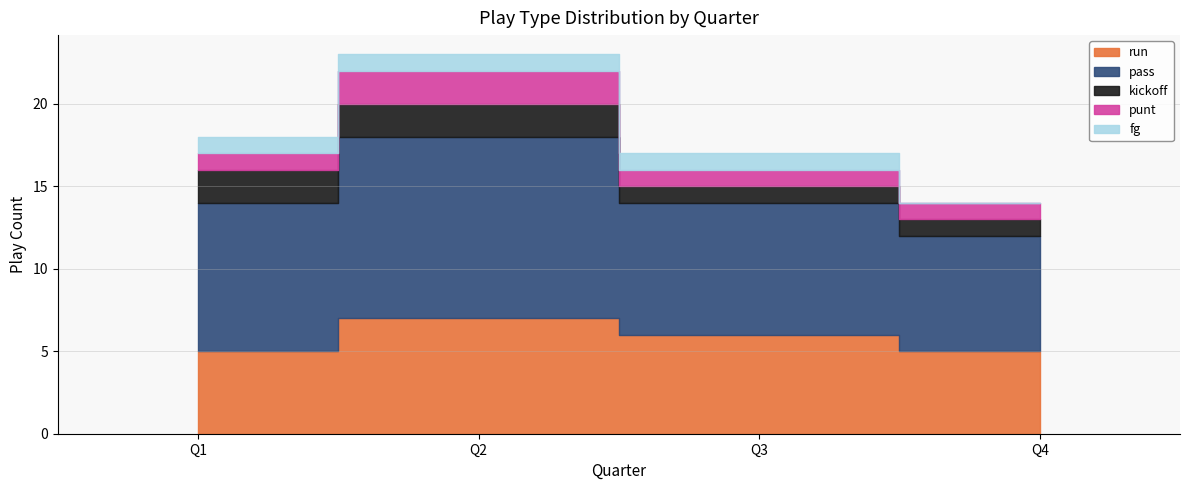

The punt series shows 1 at Q3. True or false?

True